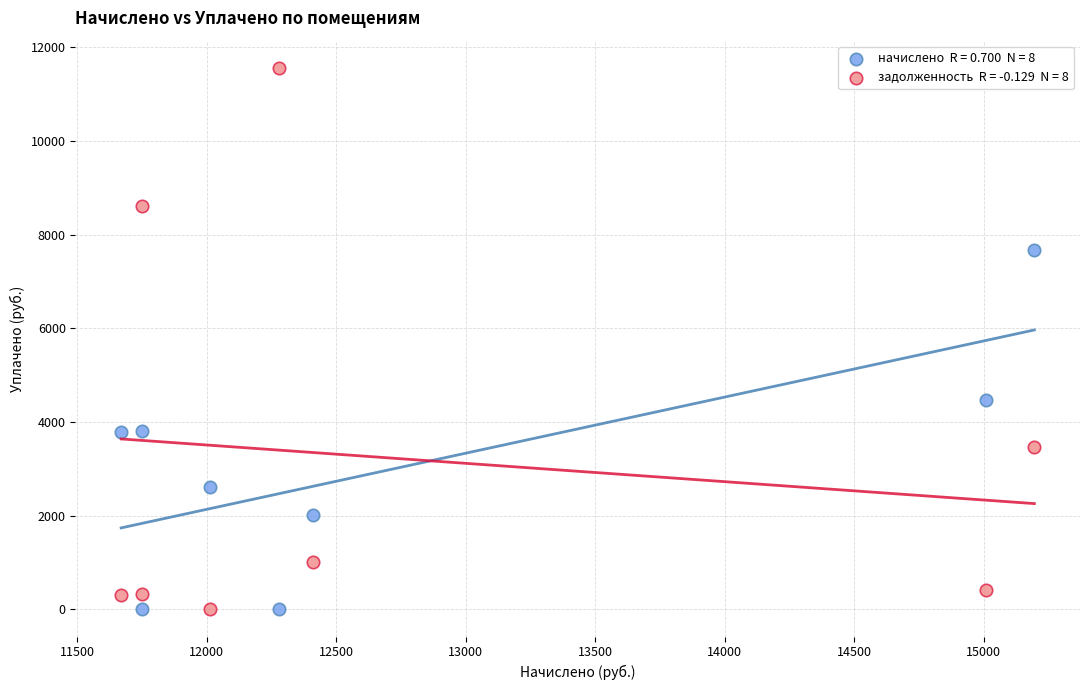

Across all data points, what is the range of Y values (max minus min)?

11567.1